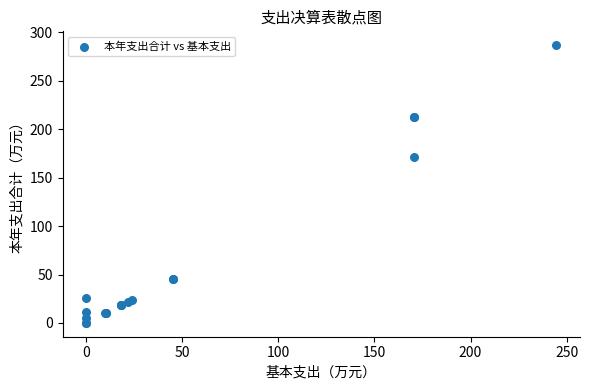

What Y value in the scatter plot is closest to 143?

170.8